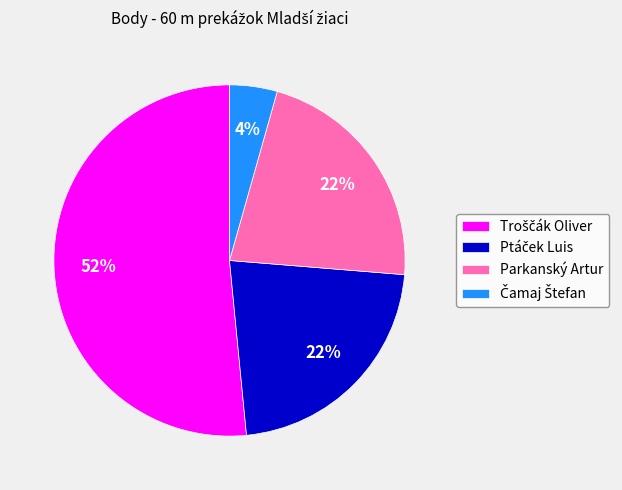

To the nearest percent, what is the average slice percentage?

25%